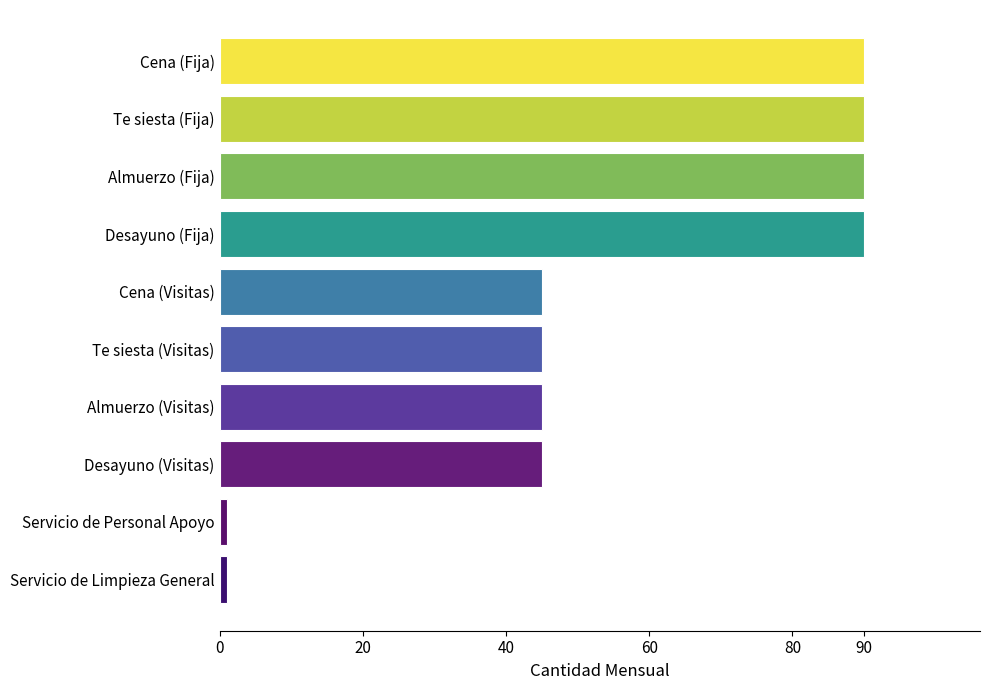

Reading bottom to top, list all the values displayed in this chart.

1	1	45	45	45	45	90	90	90	90